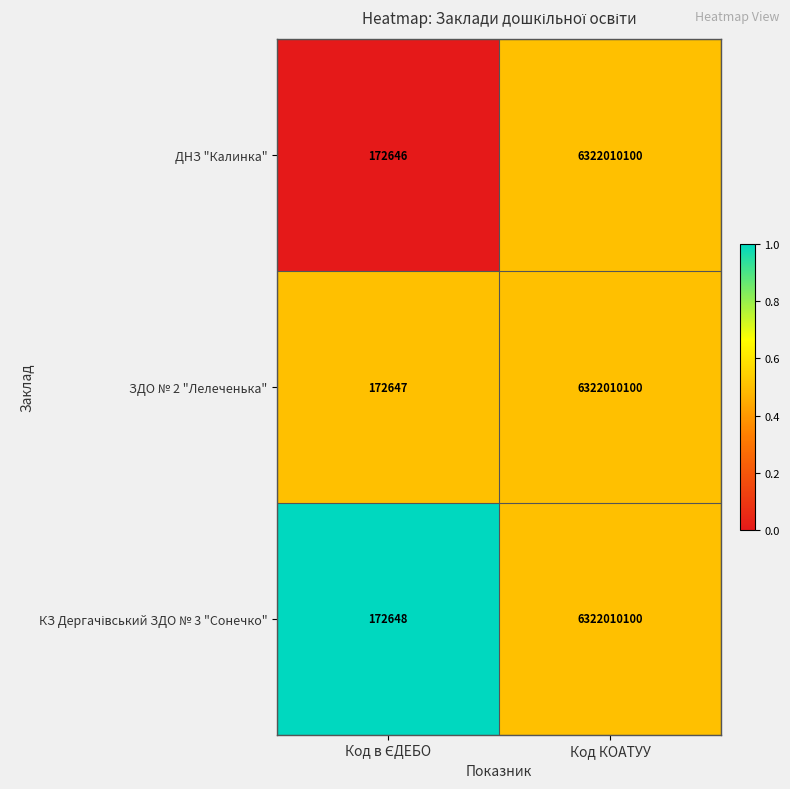

What is the sum of all ДНЗ "Калинка" values?

6322182746